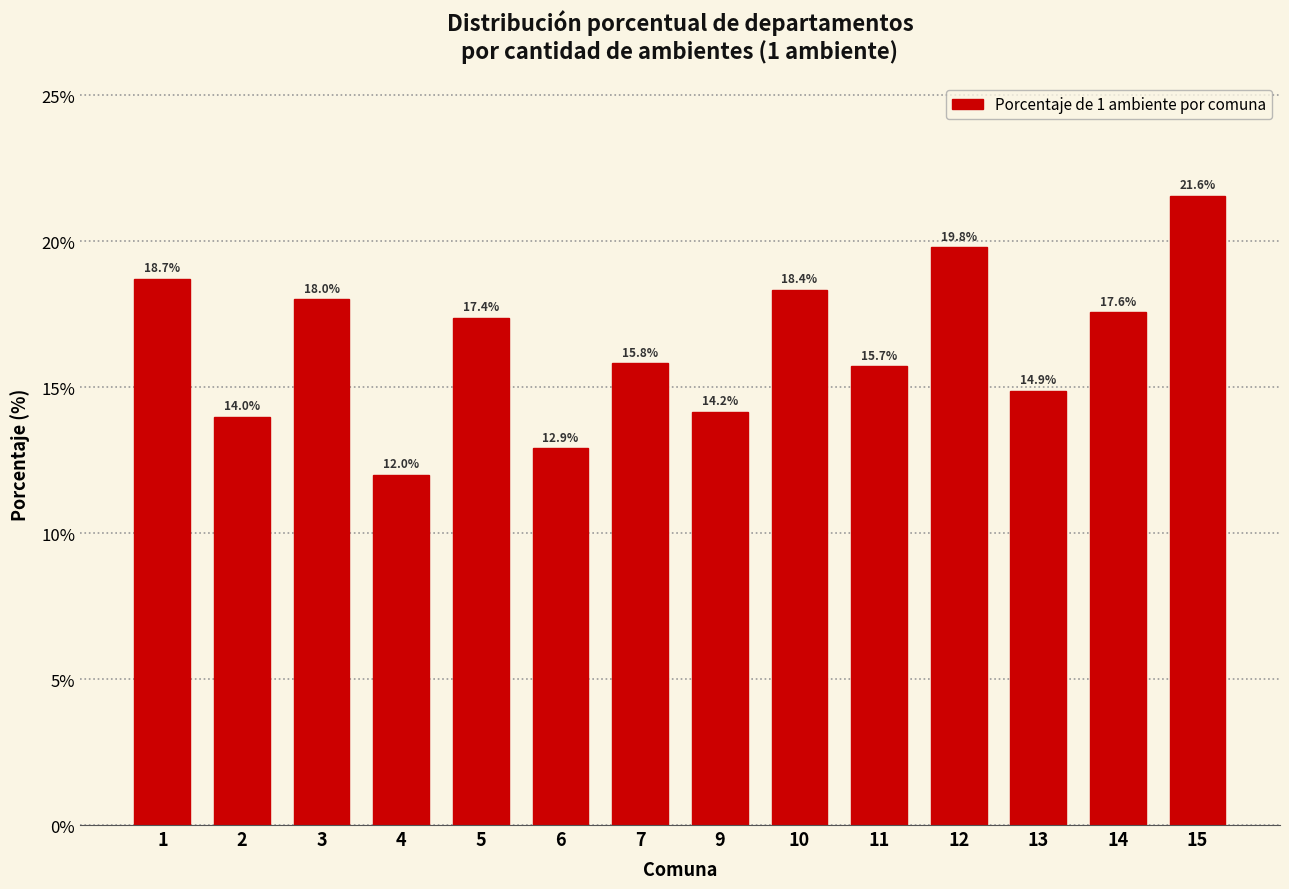

Reading left to right, extract all data points from this chart.

18.7	14.0	18.0	12.0	17.4	12.9	15.8	14.2	18.4	15.7	19.8	14.9	17.6	21.6